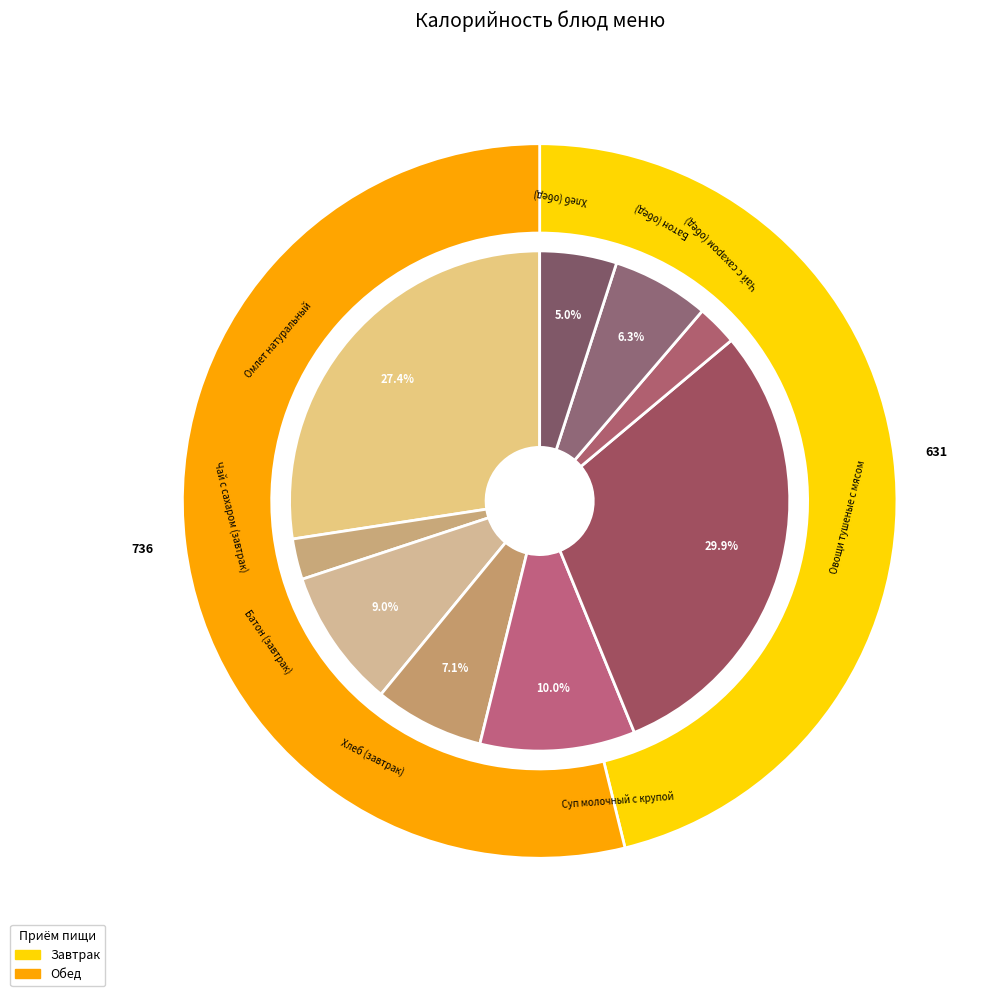

To the nearest percent, what is the difference between the Хлеб (завтрак) and Батон (обед) slice percentages?

1%